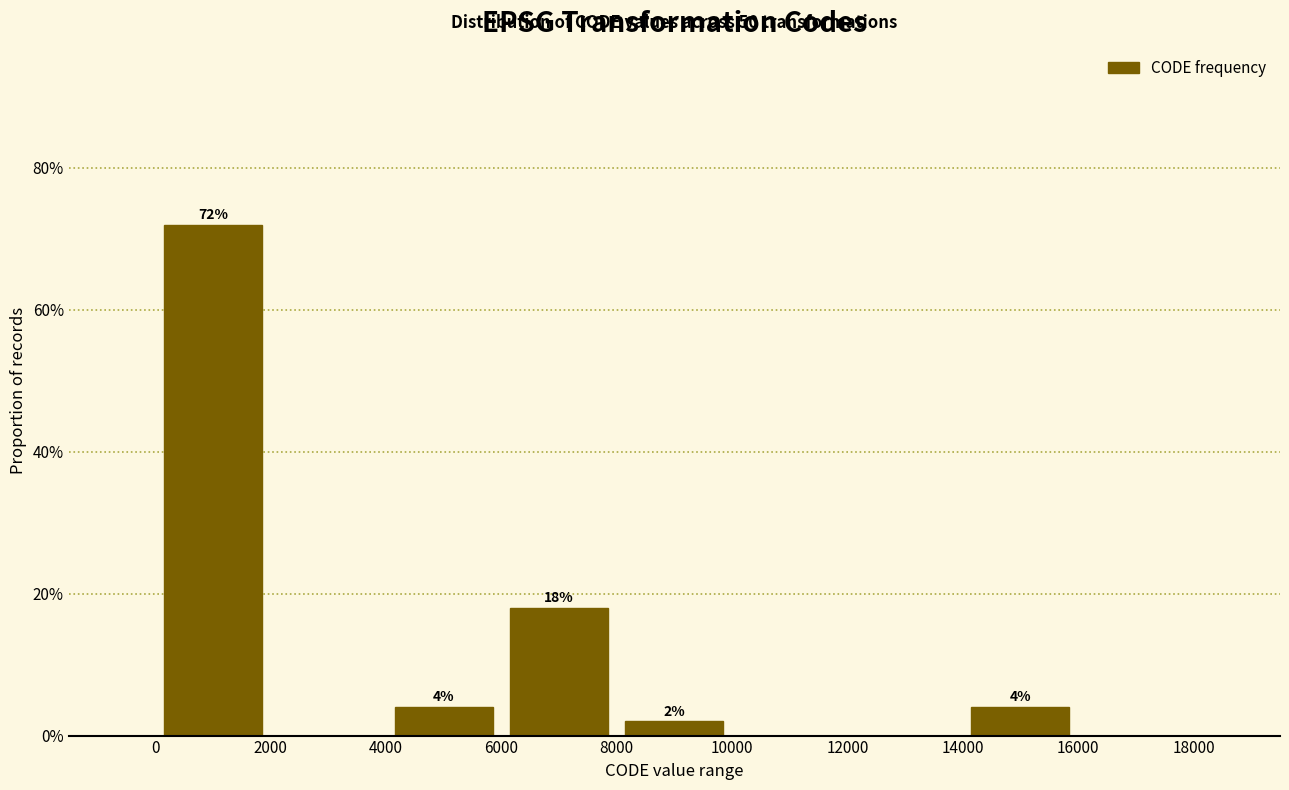

Over which range of the x-axis is the bar tallest?

0 to 2000